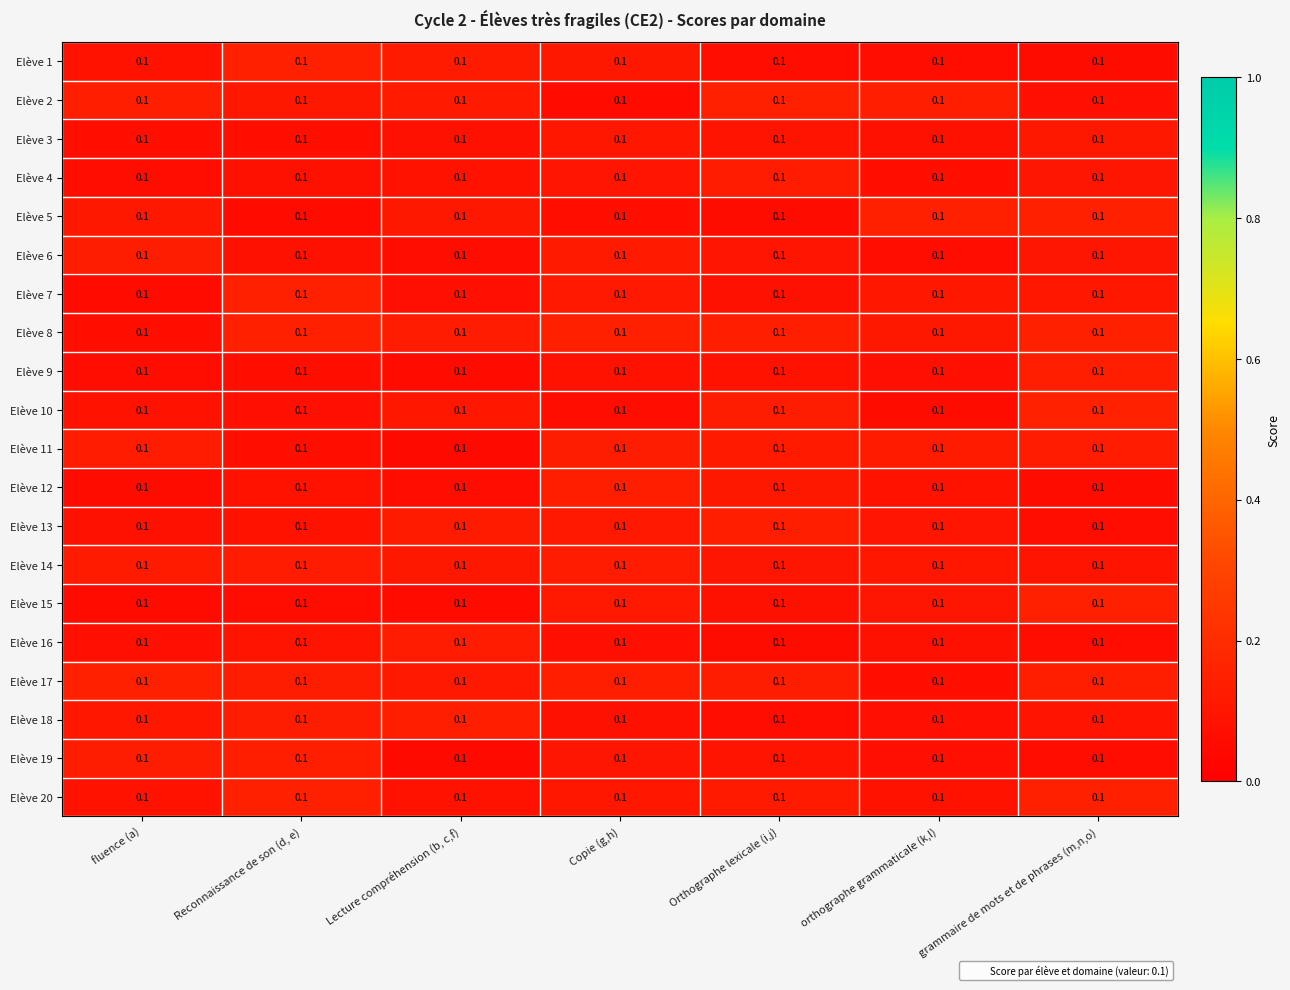

Count the number of data series in this chart.

20